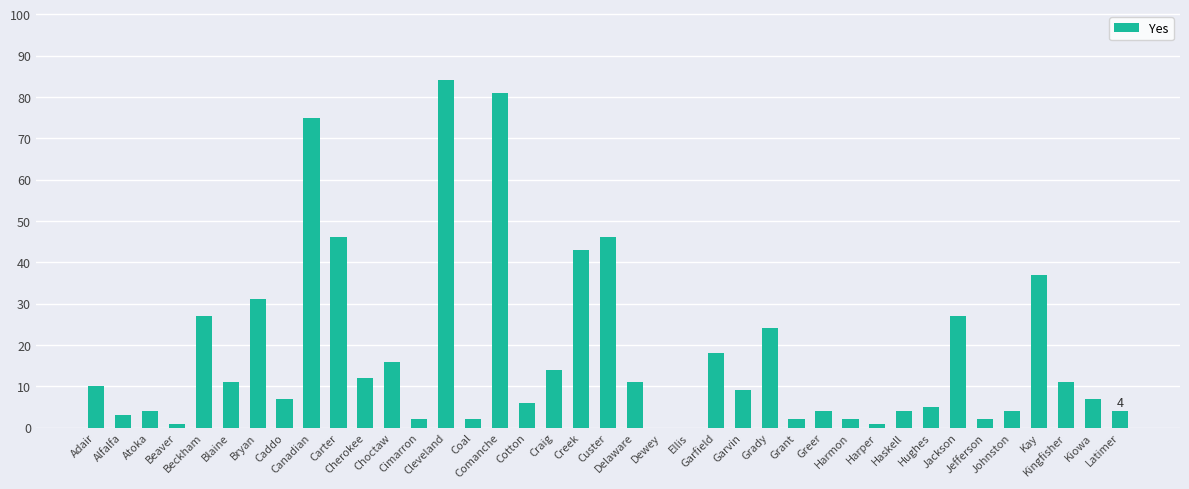

Is it true that the value at Craig is 20?

False